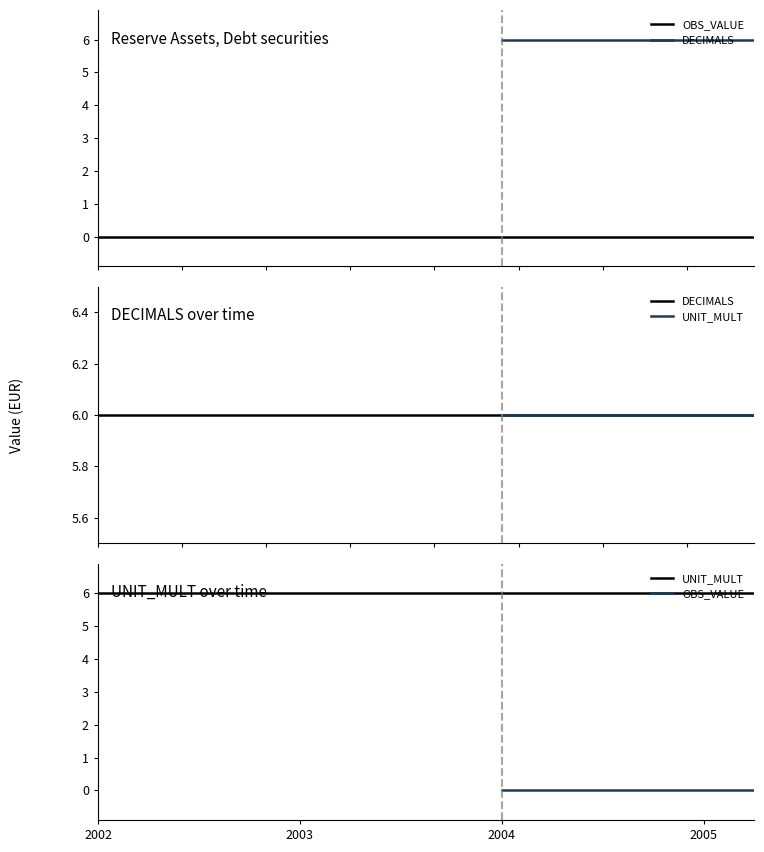

The UNIT_MULT series shows 6 at 2002-11. True or false?

True